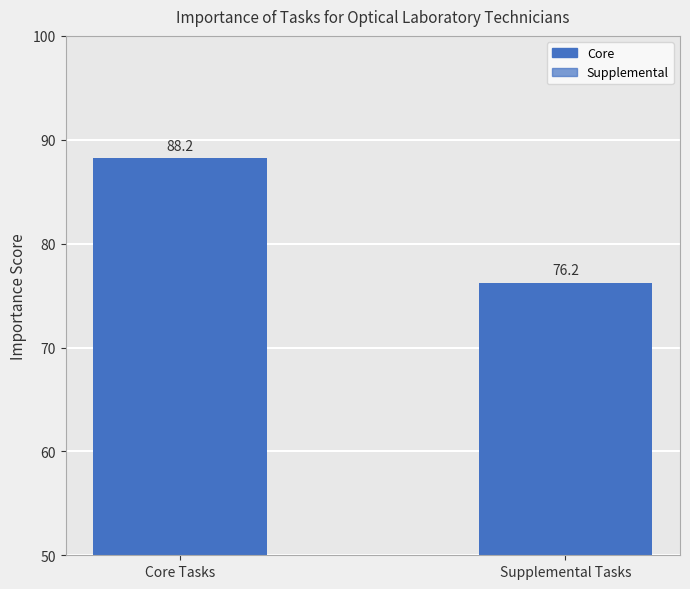

What is the difference between the maximum and minimum values?

12.0